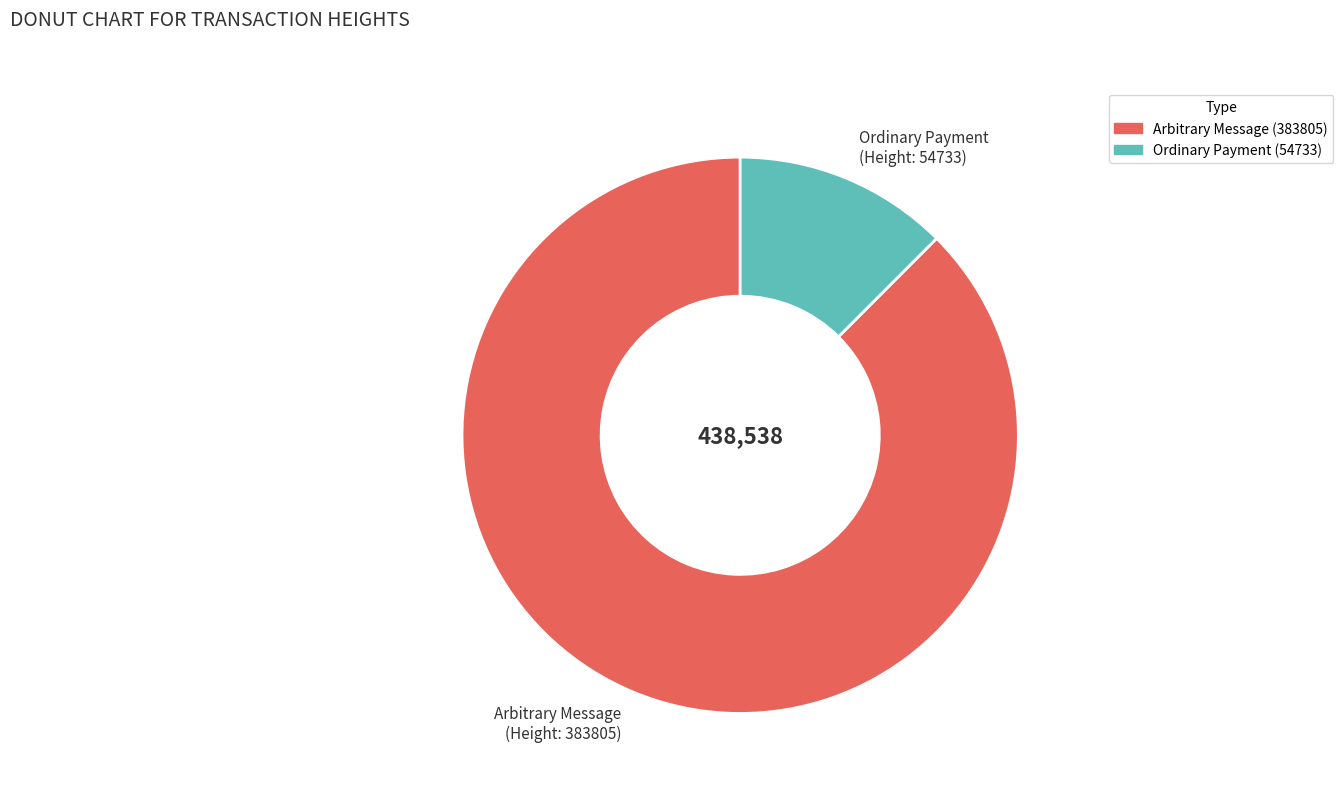

Which slice is the largest?

Arbitrary Message (Height: 383805)